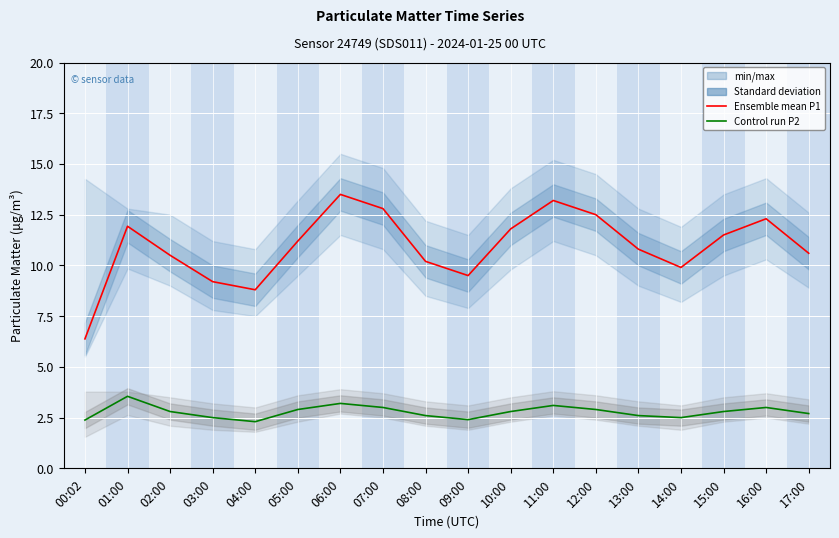

What is the lowest value of the Ensemble mean P1 series?

6.4